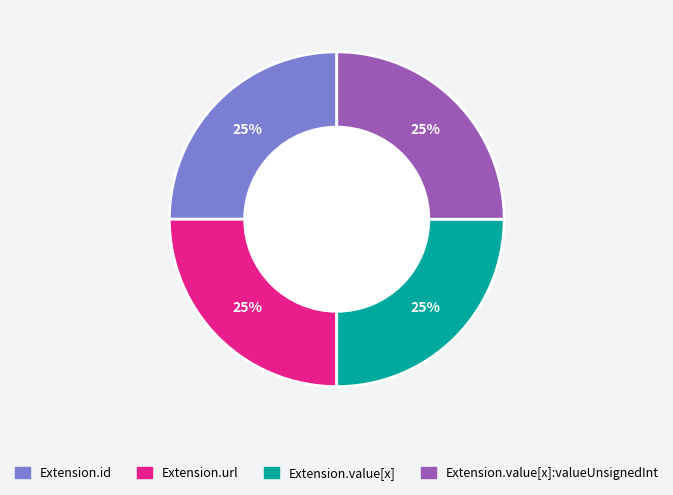

To the nearest percent, what is the average slice percentage?

25%